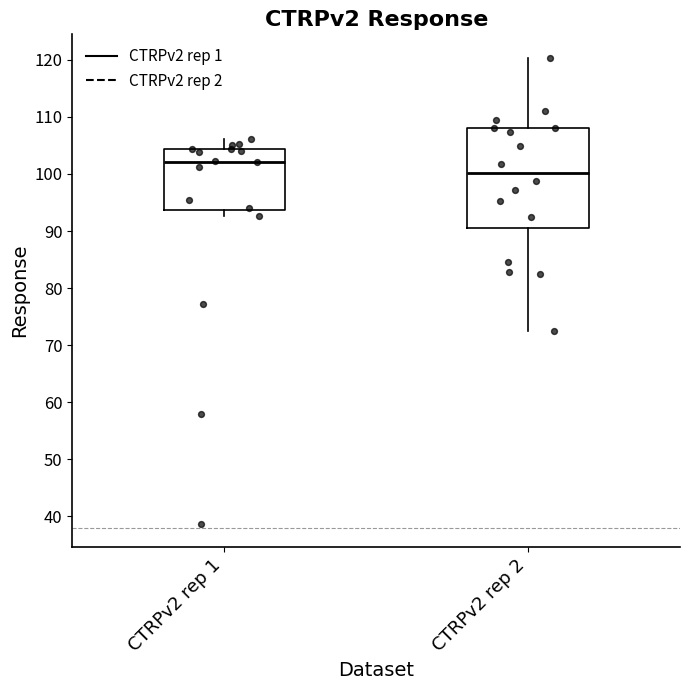

Which box's median line is the lowest?

CTRPv2 rep 2